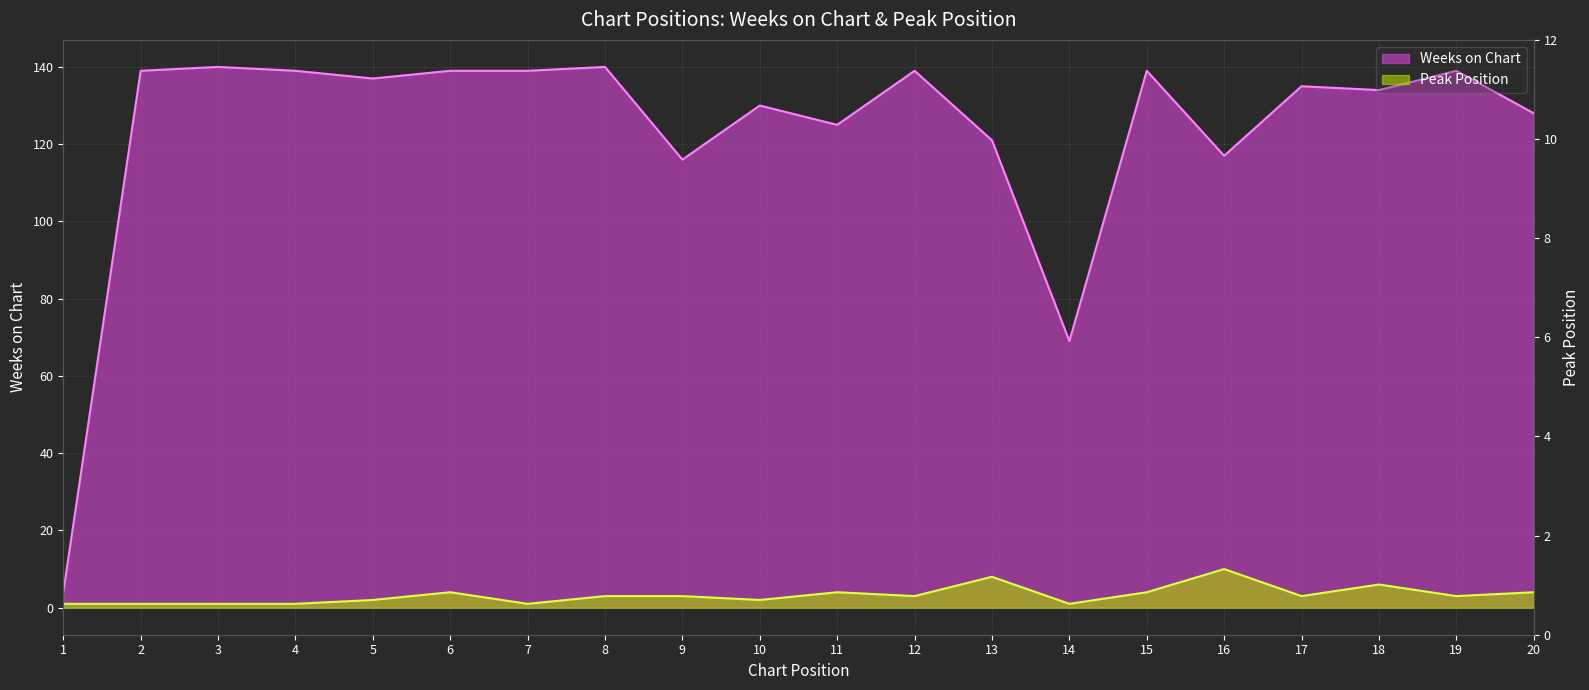

True or false: Weeks on Chart and Peak Position cross at least once.

False